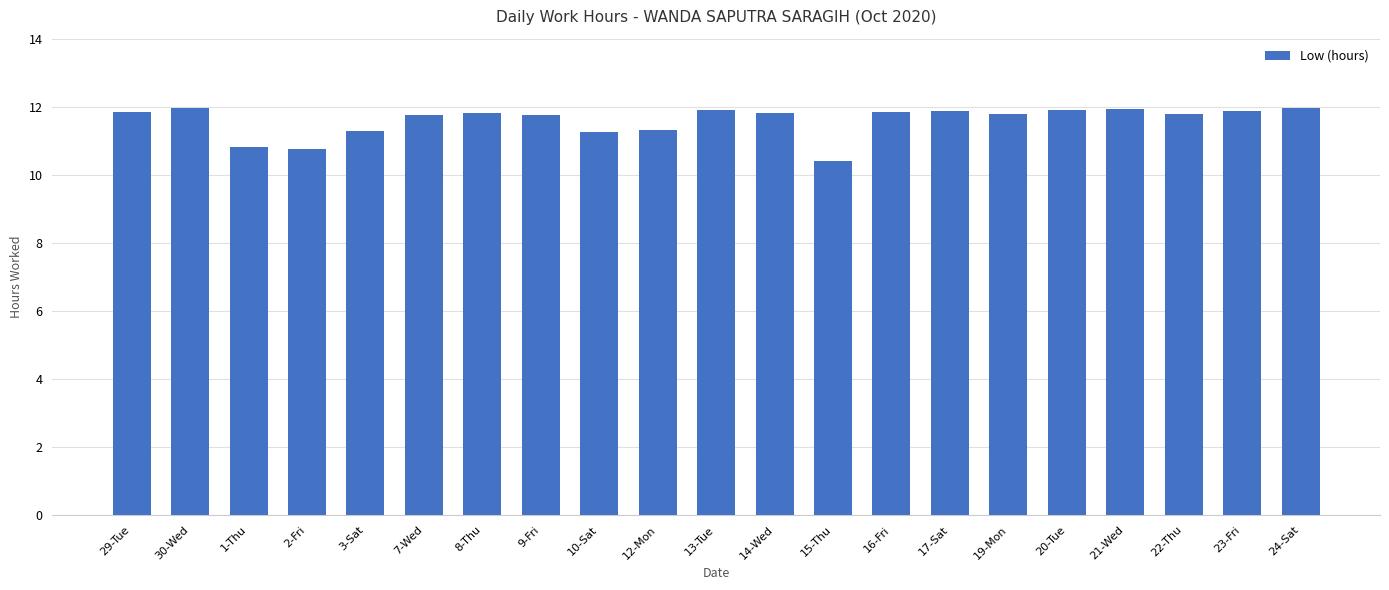

What is the sum of the values at 9-Fri and 2-Fri?

22.5